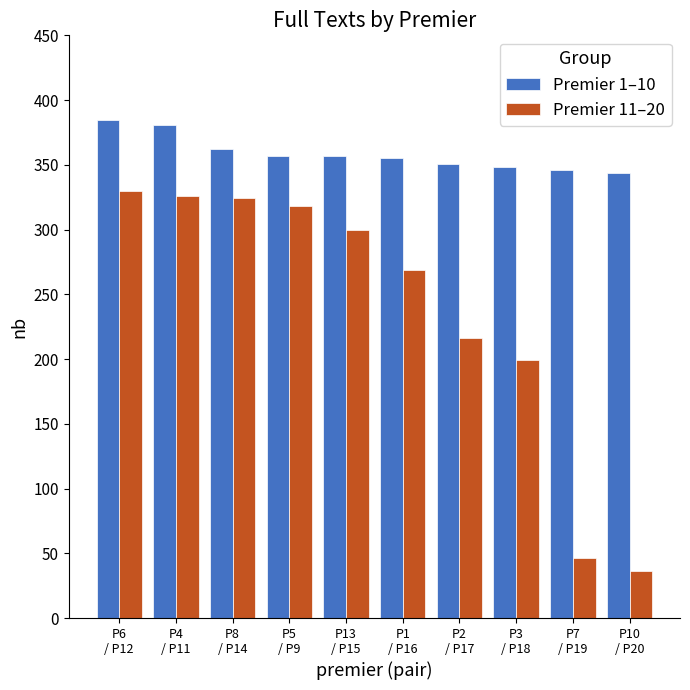

What is the label of the 9th bar from the right?

P4
/ P11